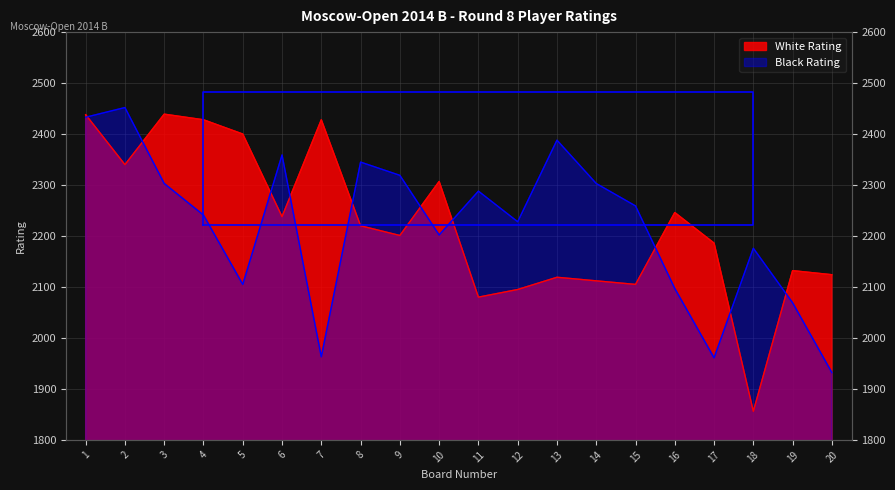

What is the difference between the maximum and minimum values in the White Rating series?

583